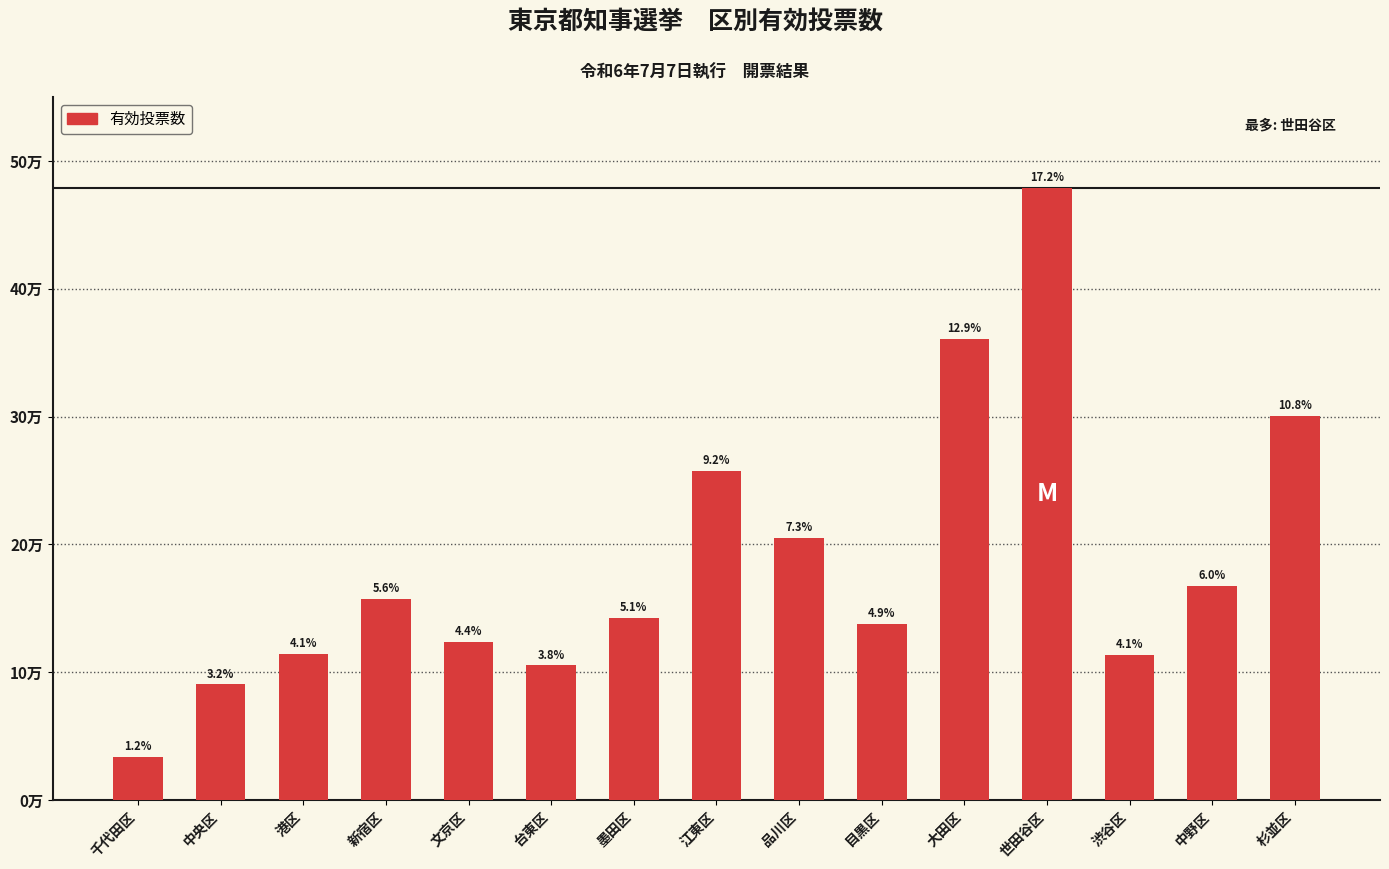

What is the change in value from 新宿区 to 大田区?

+203804